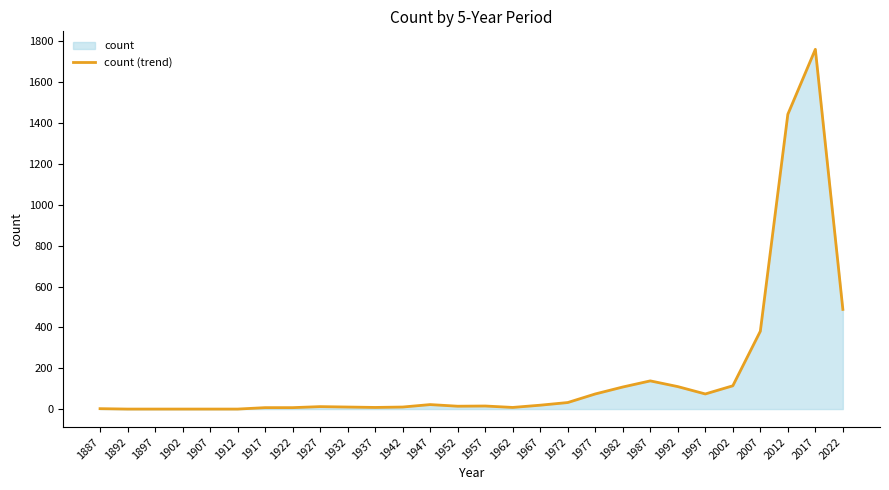

What is the difference between the values at 2022 and 2017?

1273